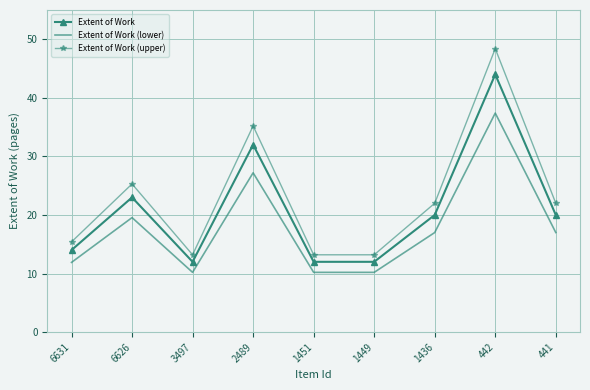

The Extent of Work series shows 7.2 at 2489. True or false?

False